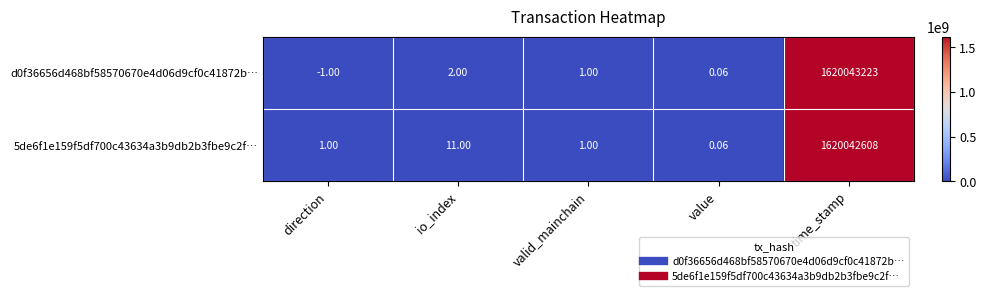

Which series has the widest spread of values?

d0f36656d468bf58570670e4d06d9cf0c41872b…